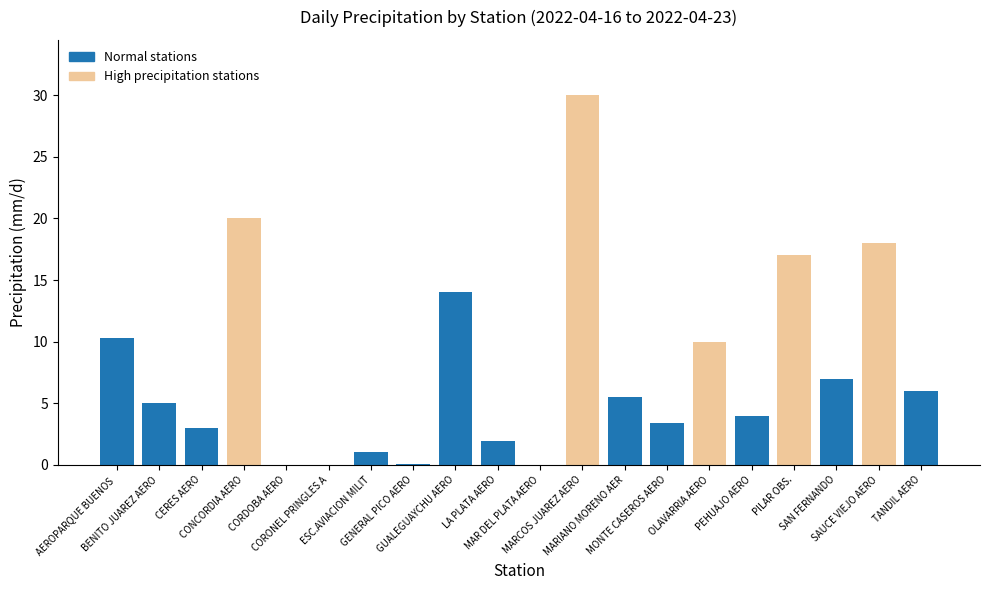

What is the difference between the values at PILAR OBS. and TANDIL AERO?

11.0